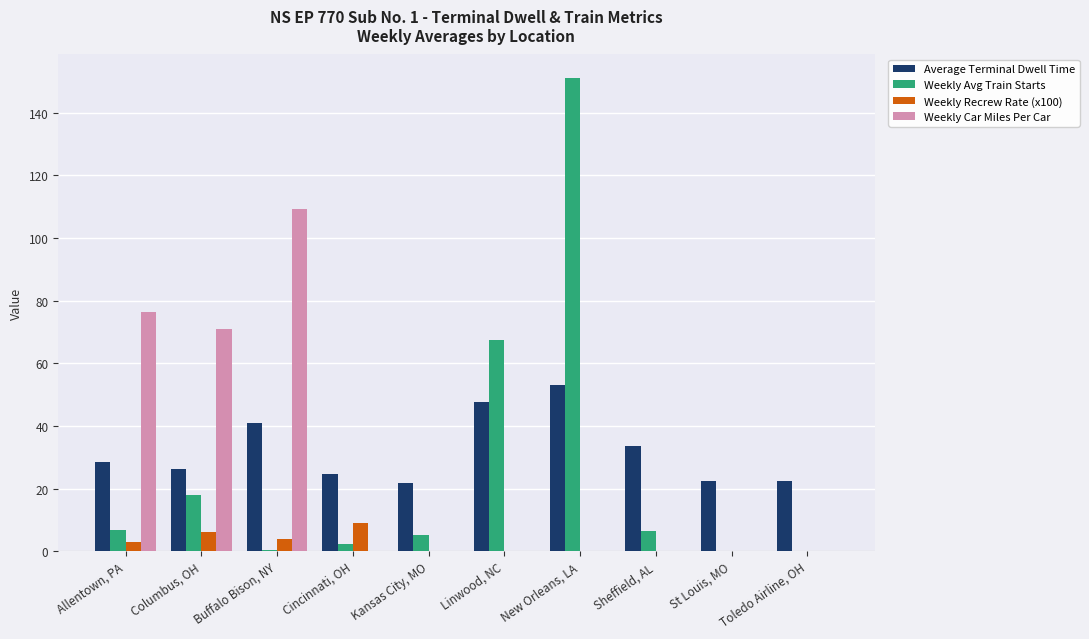

Does the chart contain stacked bars?

No